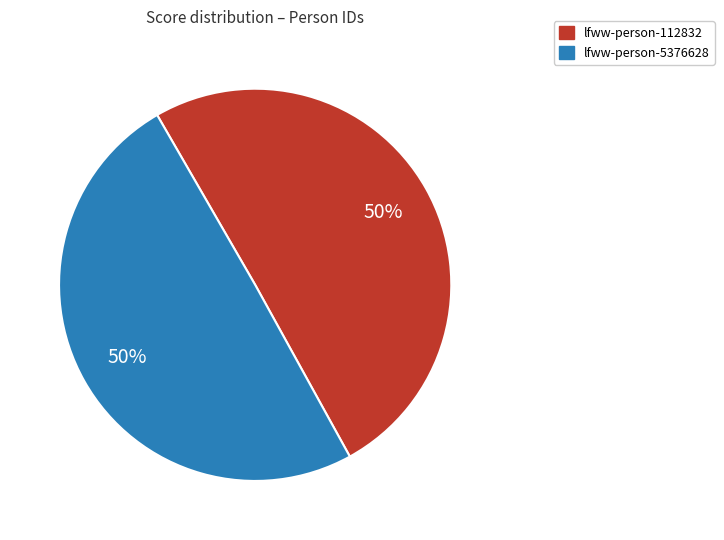

The lfww-person-5376628 slice represents 50% of the pie. True or false?

True